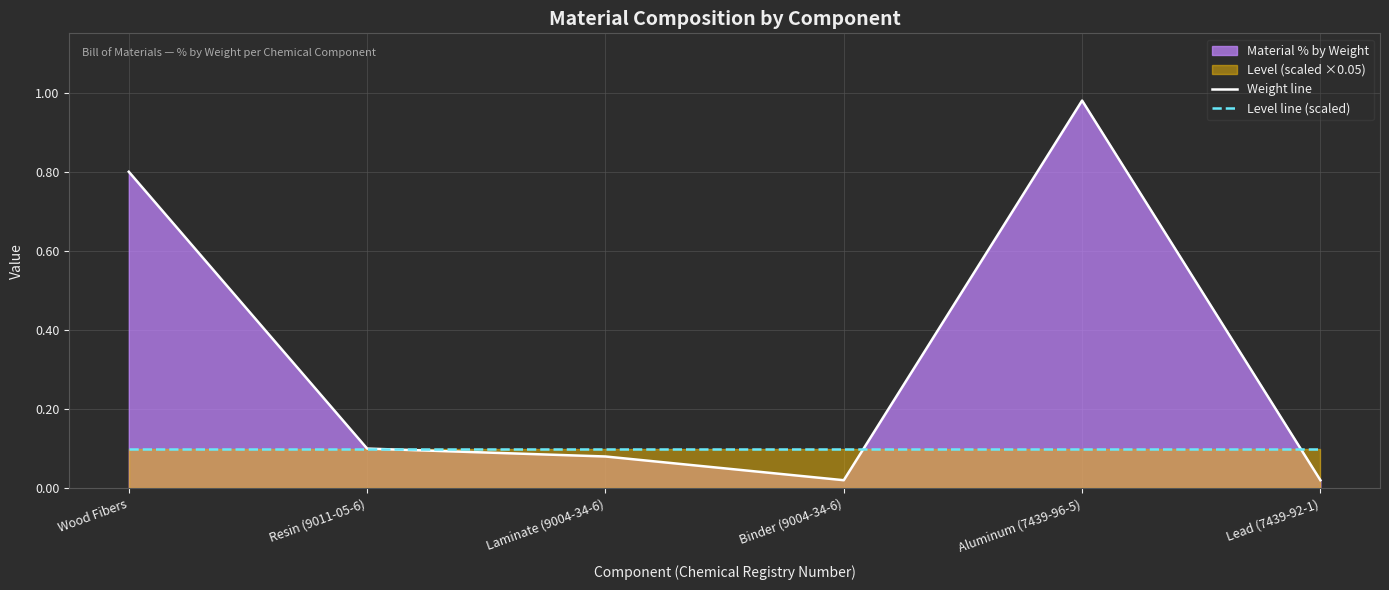

What value does the Level line (scaled) series have at Laminate (9004-34-6)?

0.1